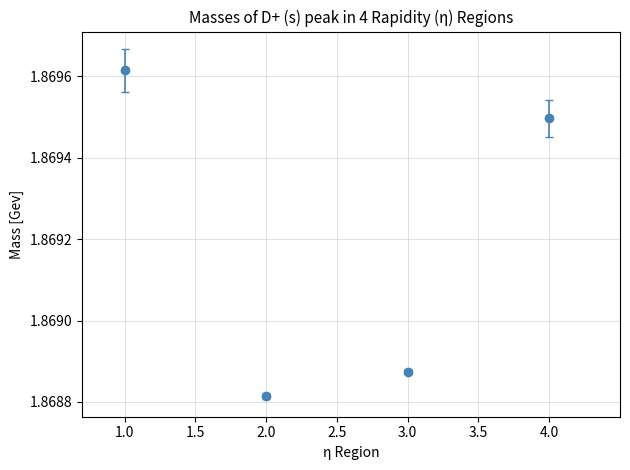

What is the sum of the values at 2.0 and 4.0?

3.7